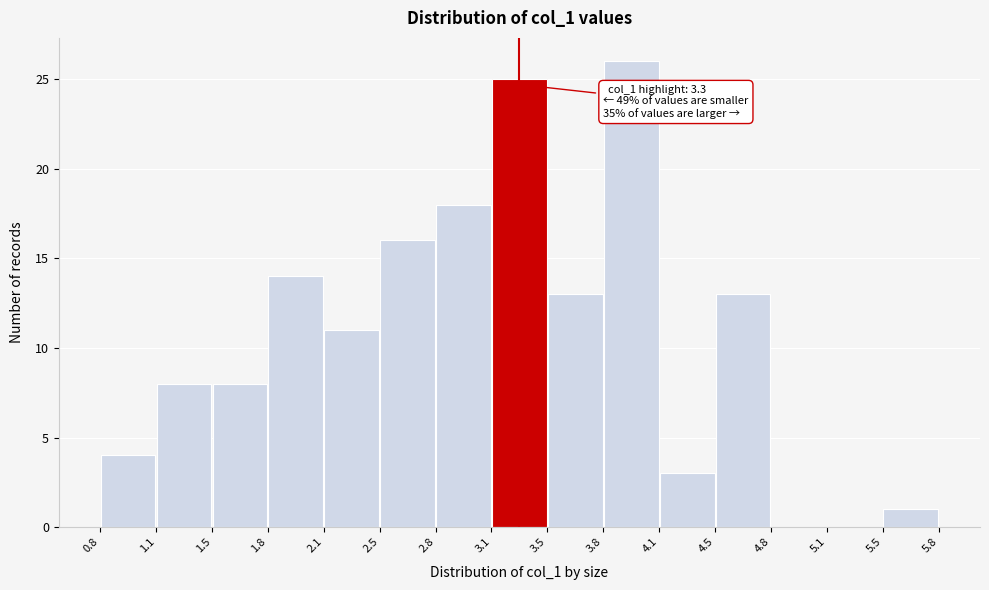

Over which range of the x-axis is the bar tallest?

3.8 to 4.1